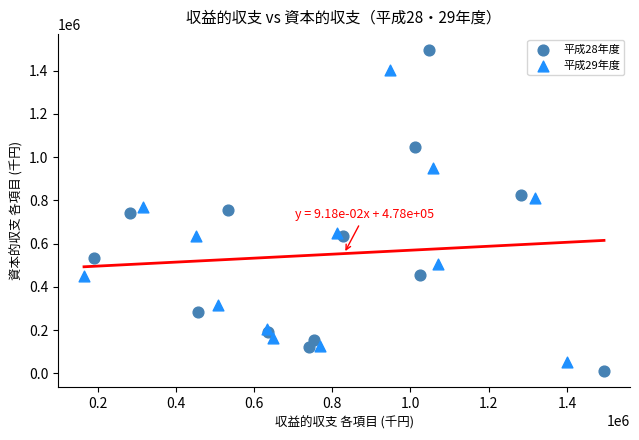

Which series has the widest spread of Y values?

平成28年度